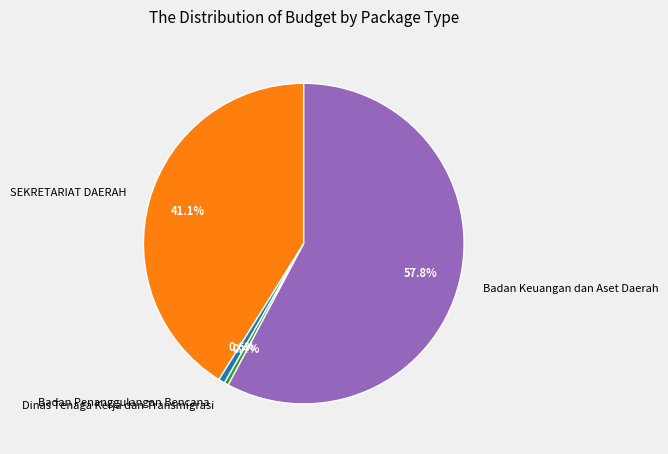

Is the sum of Badan Keuangan dan Aset Daerah and SEKRETARIAT DAERAH greater than half?

Yes